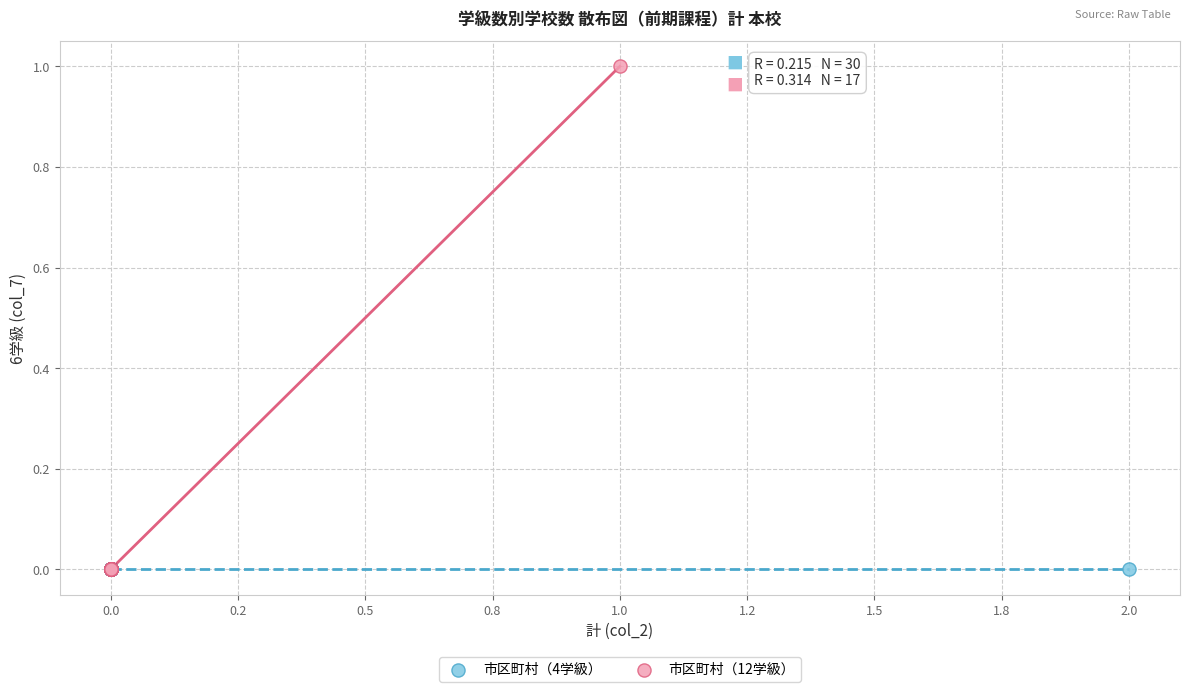

Which series contains the highest Y value?

市区町村（12学級）